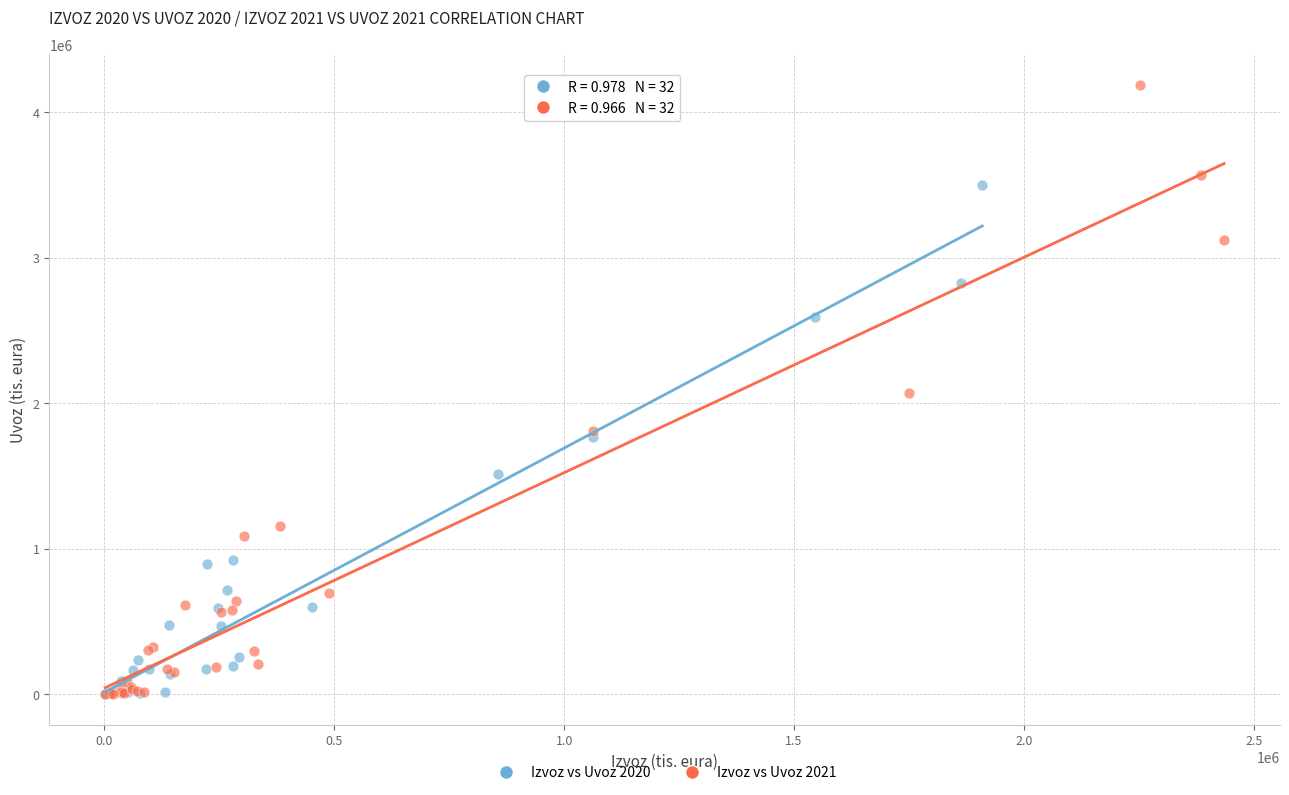

What are all the series names shown in the legend?

Izvoz vs Uvoz 2020, Izvoz vs Uvoz 2021